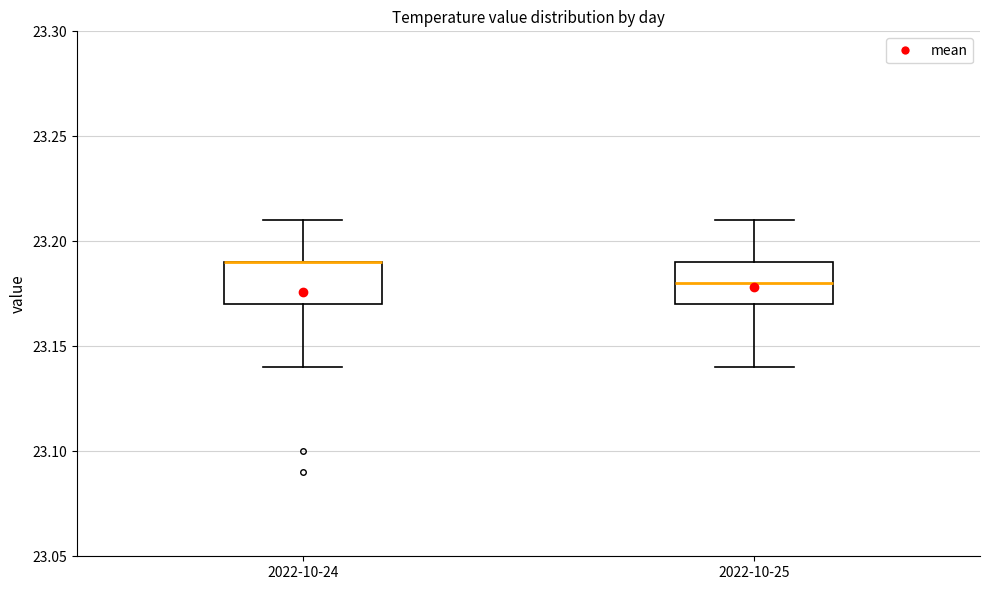

Reading left to right, read every box against the y-axis: the position of its median line, the range the box covers, and the ends of its whiskers. The values are not printed on the chart, so give them approximately, as read against the axis.

2022-10-24: median 23.19 (drawn on the box's upper edge), box 23.17 to 23.19, whiskers 23.14 to 23.21
2022-10-25: median 23.18, box 23.17 to 23.19, whiskers 23.14 to 23.21